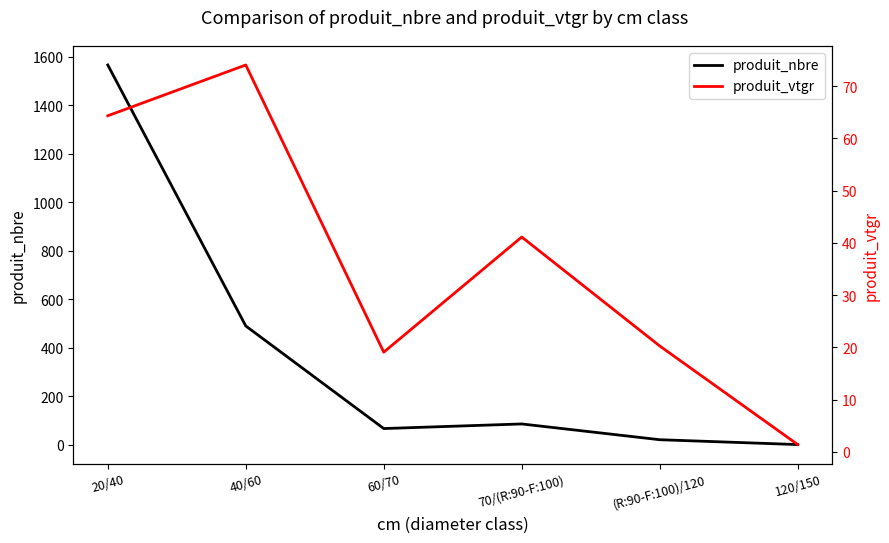

What is the maximum value shown in the chart?

1566.0